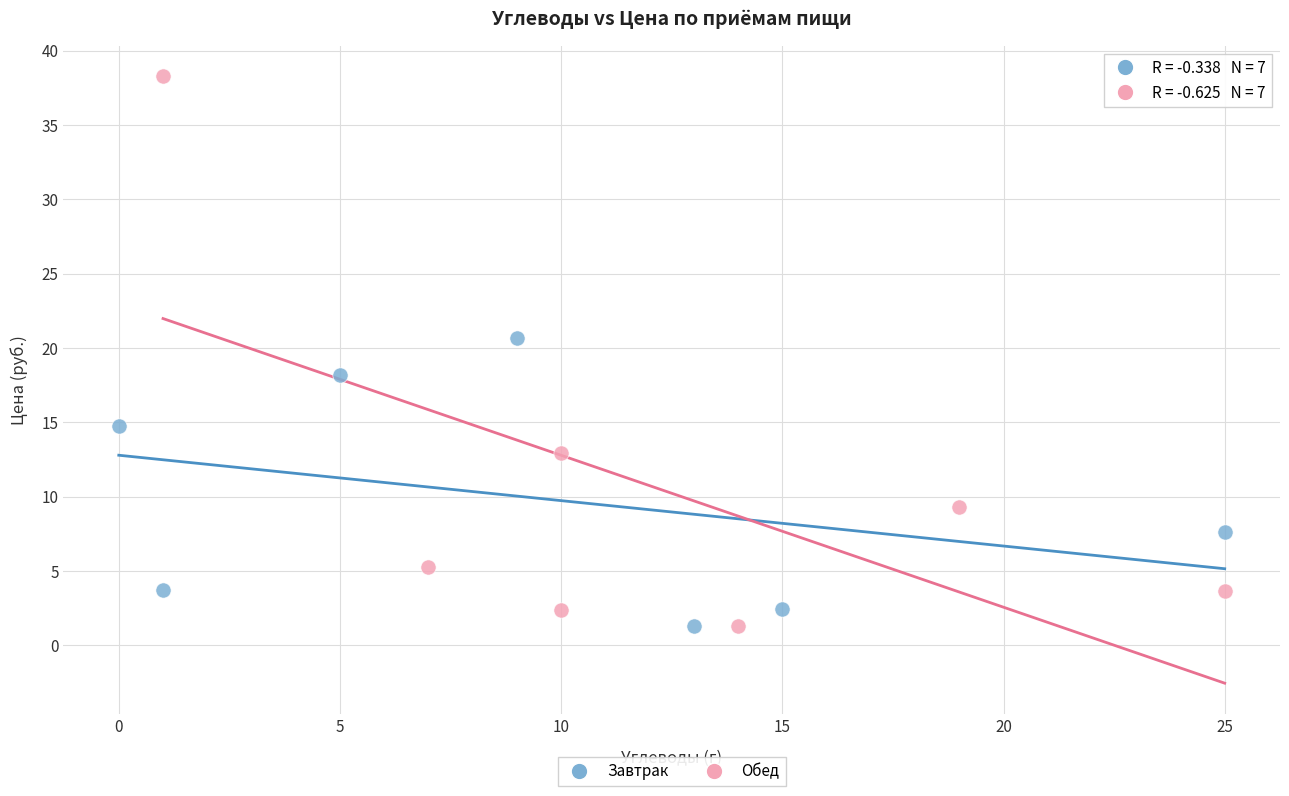

Which series contains the highest Y value?

Обед